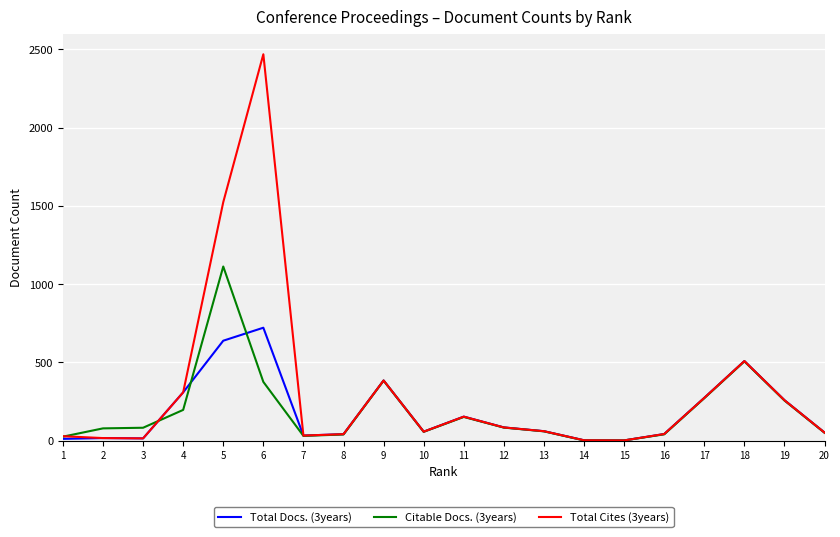

The value of Citable Docs. (3years) at 6 is 375. True or false?

True